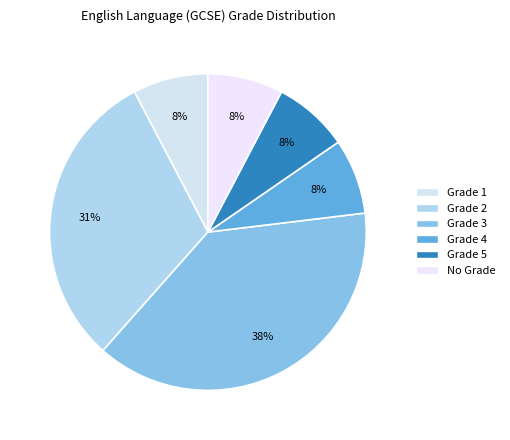

How many segments does this pie chart have?

6